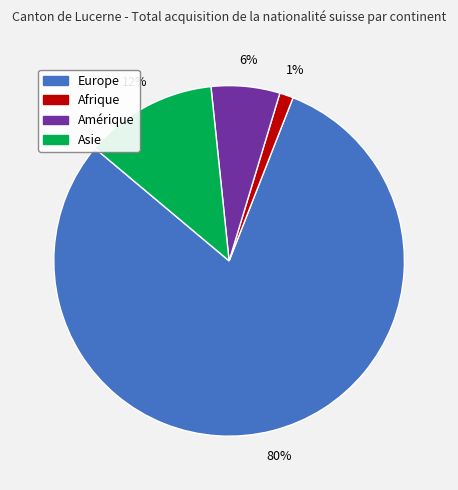

Which has a higher value, Europe or Asie?

Europe